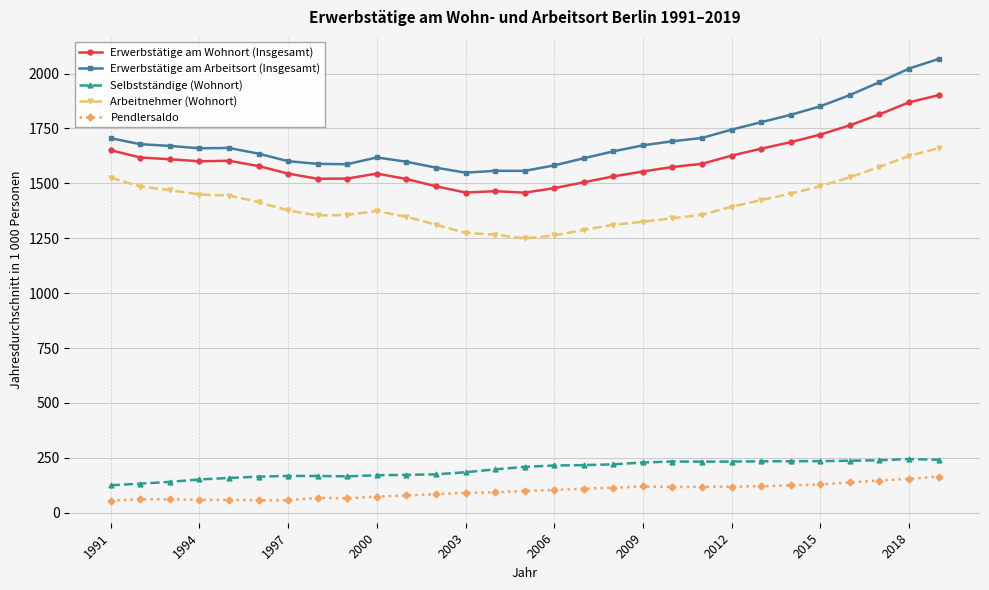

What is the highest value of the Pendlersaldo series?

164.8